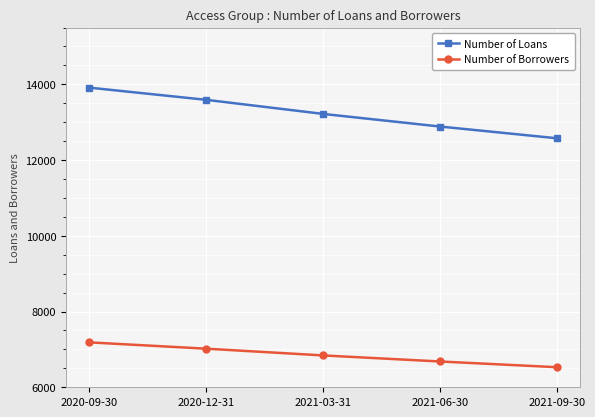

Rank the categories by Number of Borrowers value from highest to lowest.

2020-09-30, 2020-12-31, 2021-03-31, 2021-06-30, 2021-09-30